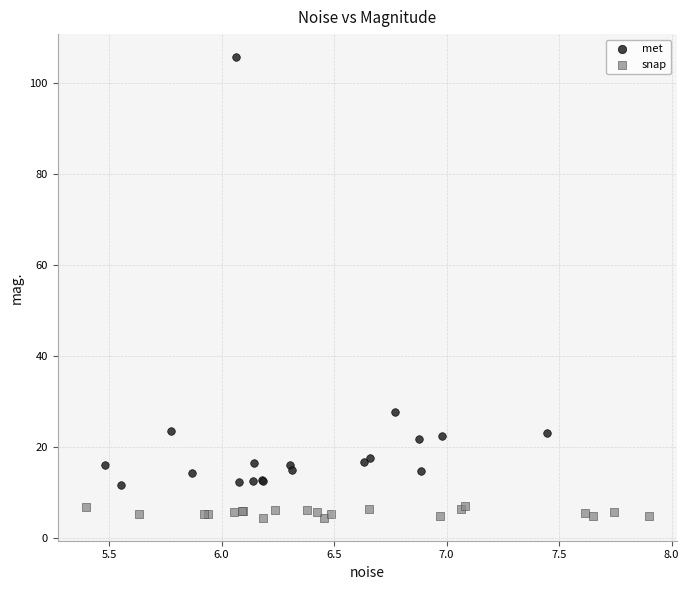

What are all the series names shown in the legend?

met, snap